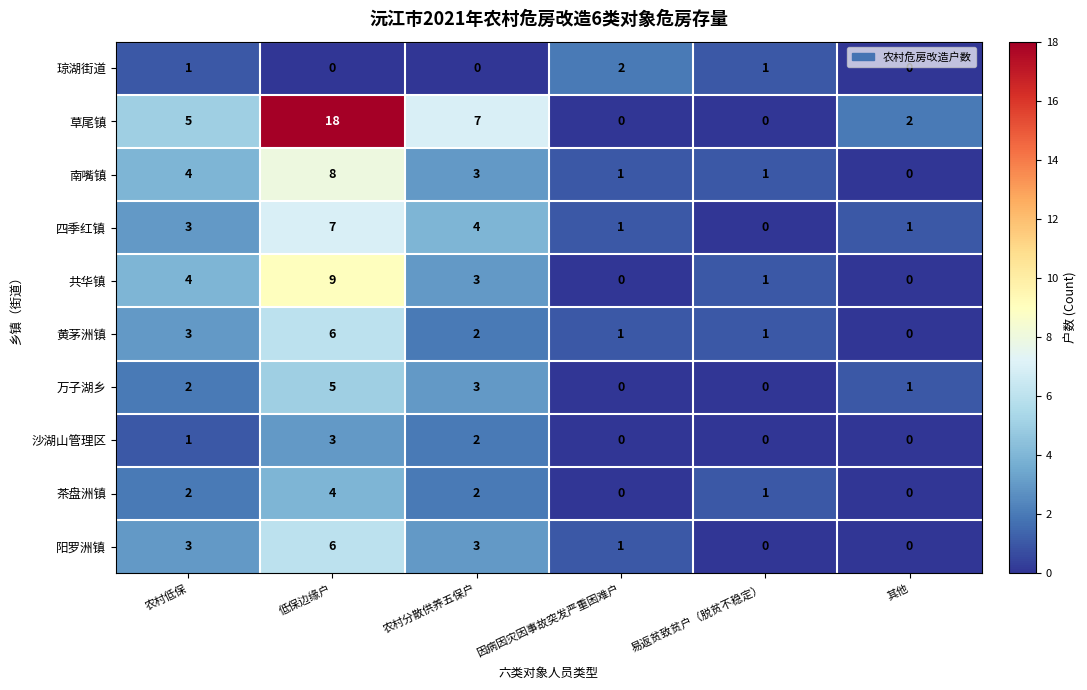

Which category has the highest value in the 茶盘洲镇 series?

低保边缘户